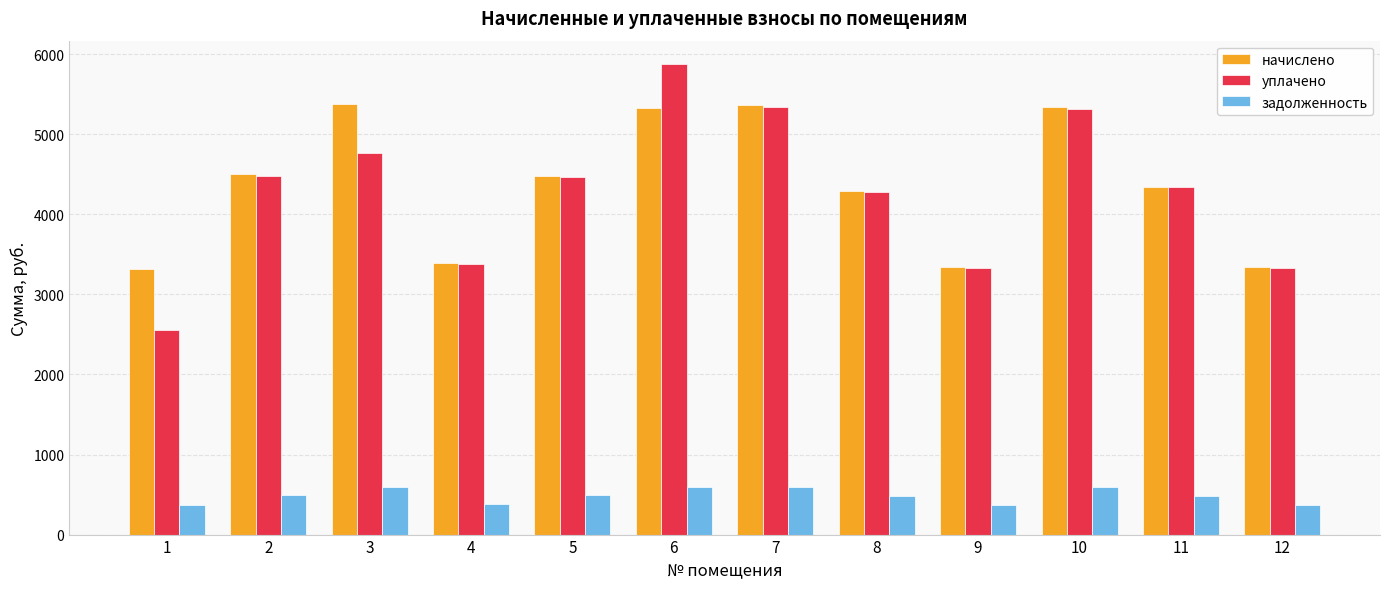

What is the maximum value for начислено?

5383.4